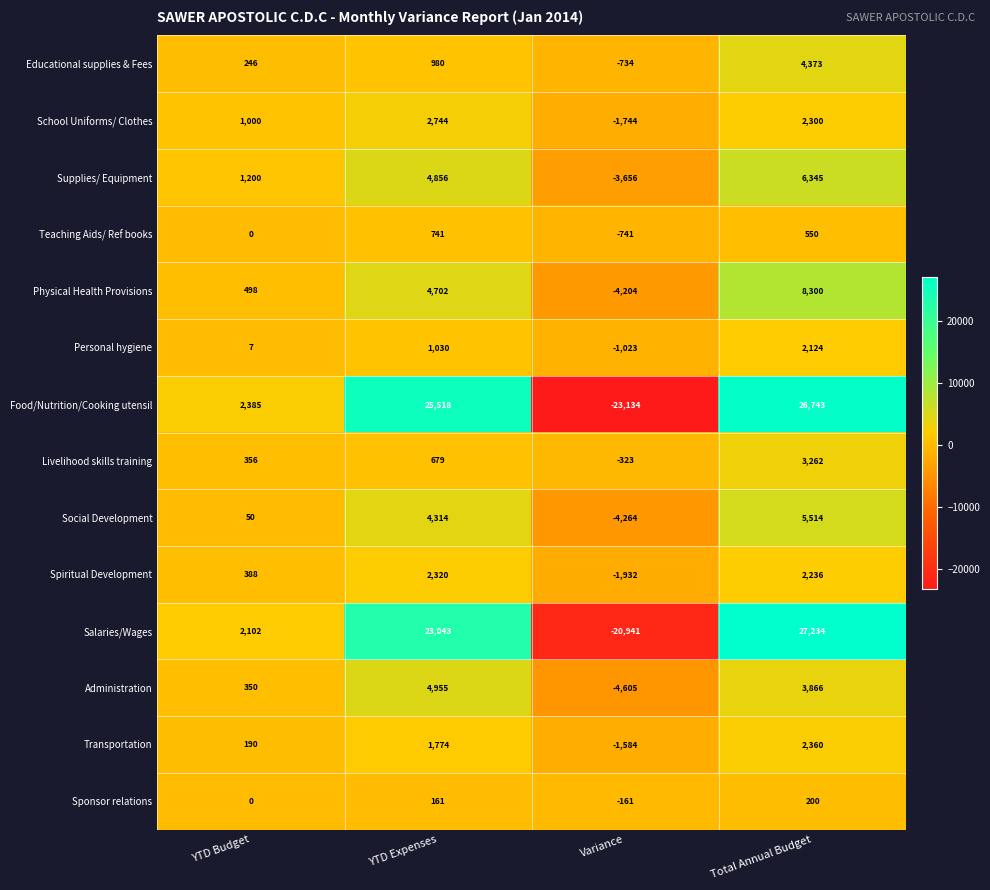

Count the number of data series in this chart.

14